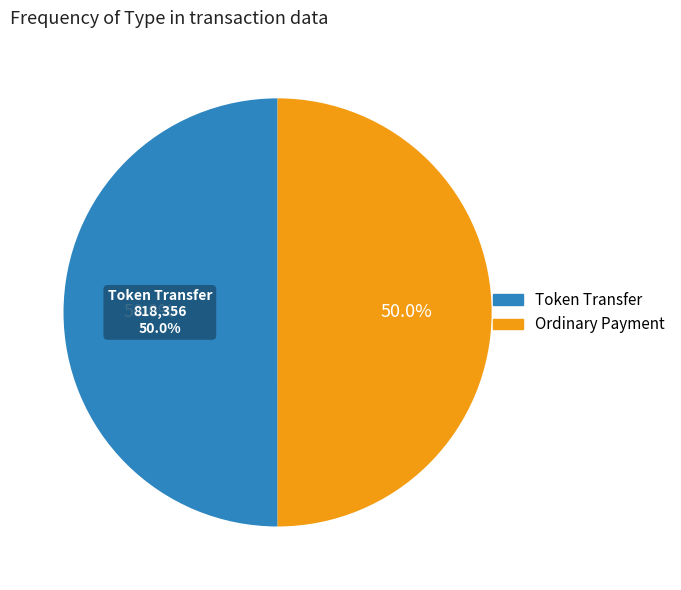

What is the change in value from Token Transfer to Ordinary Payment?

-24